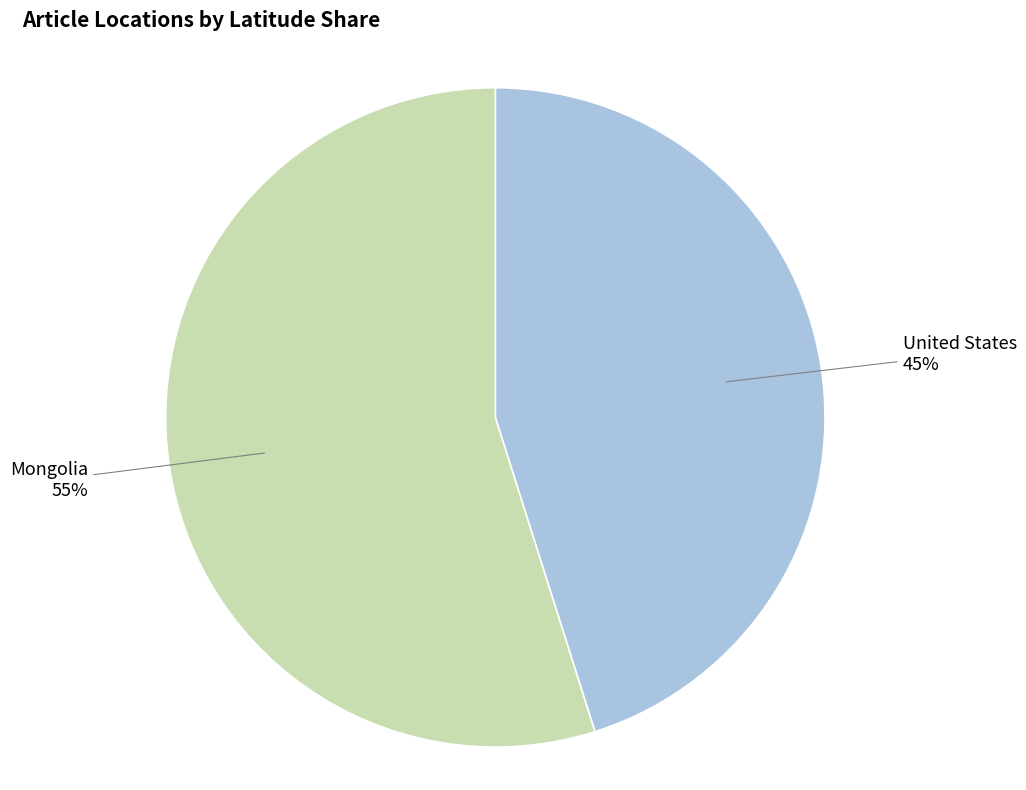

Combined, do Mongolia and United States account for over 50%?

Yes